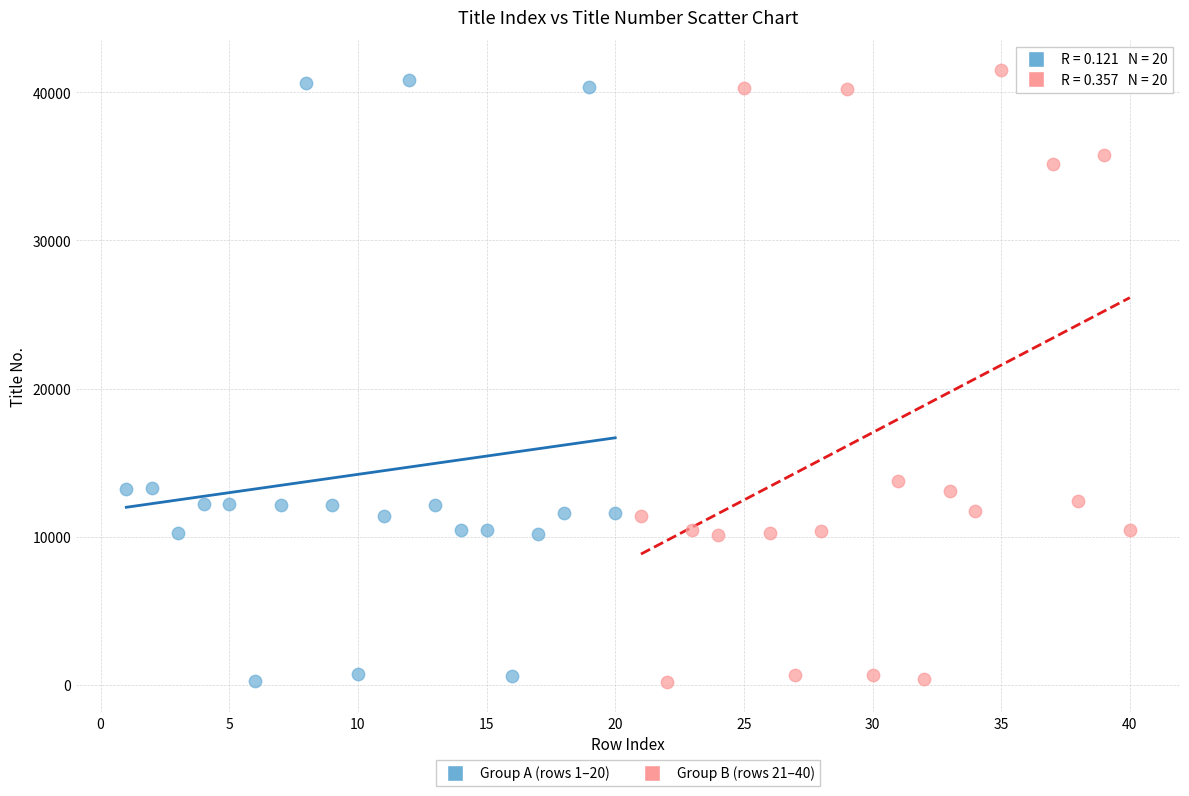

Which series contains the highest Y value?

Group B (rows 21–40)